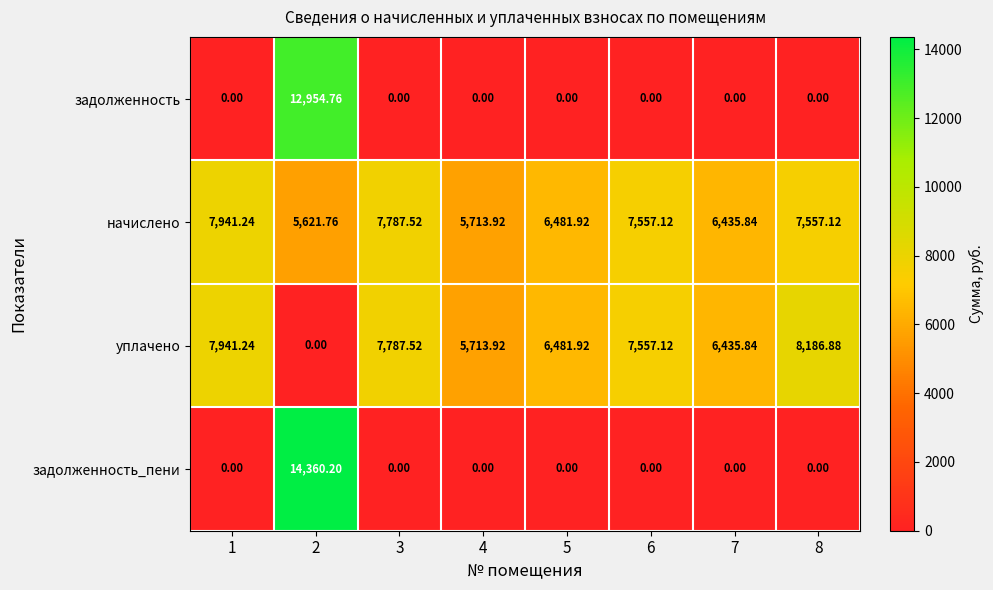

At which category is the sum across all series the highest?

2